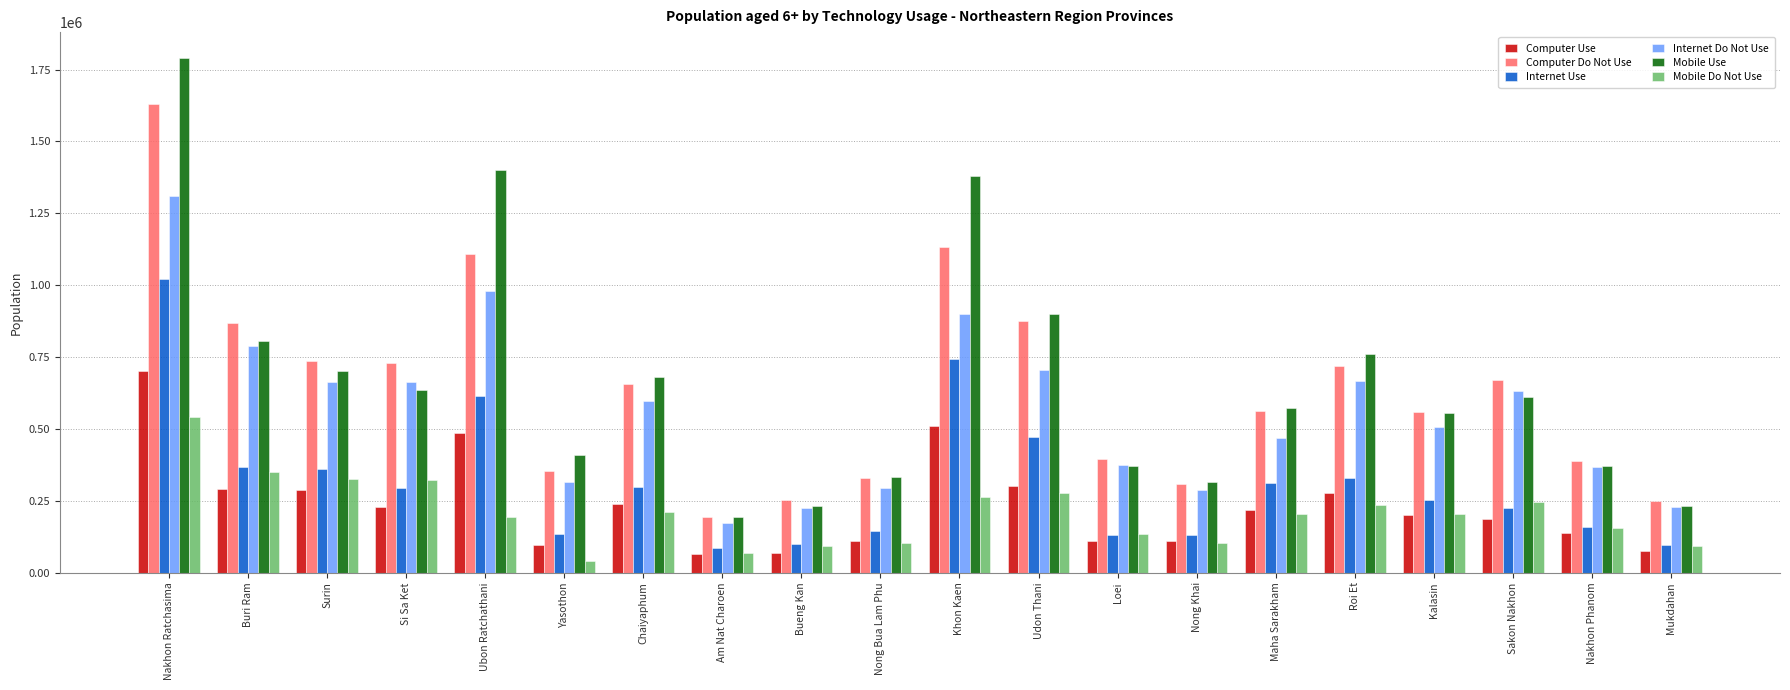

Which series has the widest spread of values?

Mobile Use